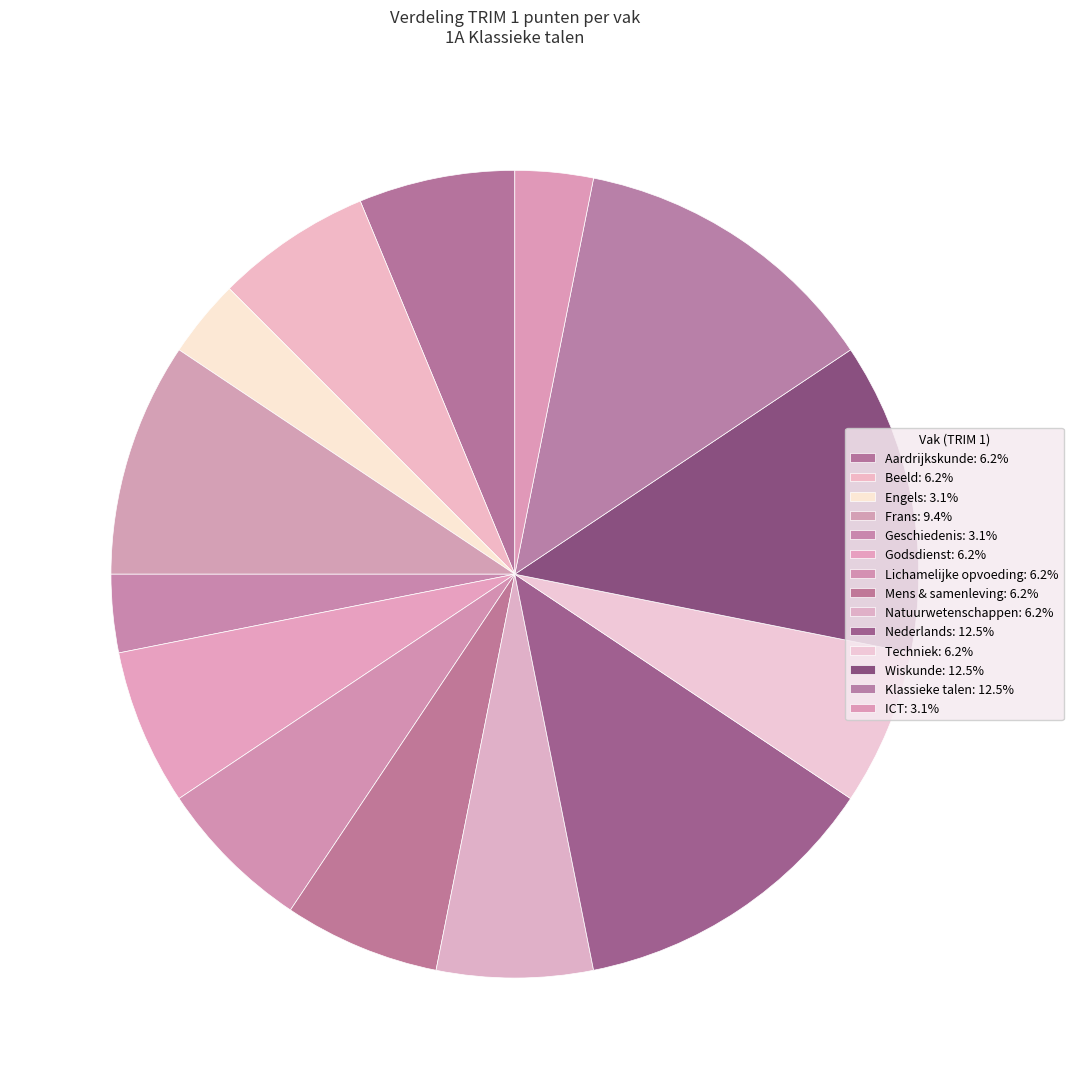

Is there any slice that represents more than half of the pie?

No